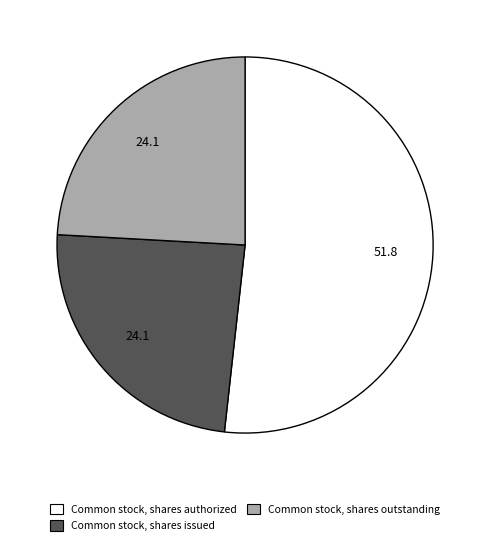

How many slices are in this pie chart?

3